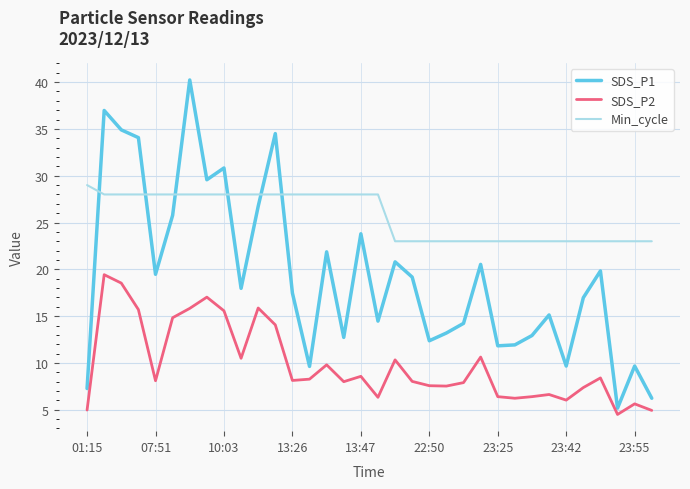

Which series has the largest total across all categories?

Min_cycle